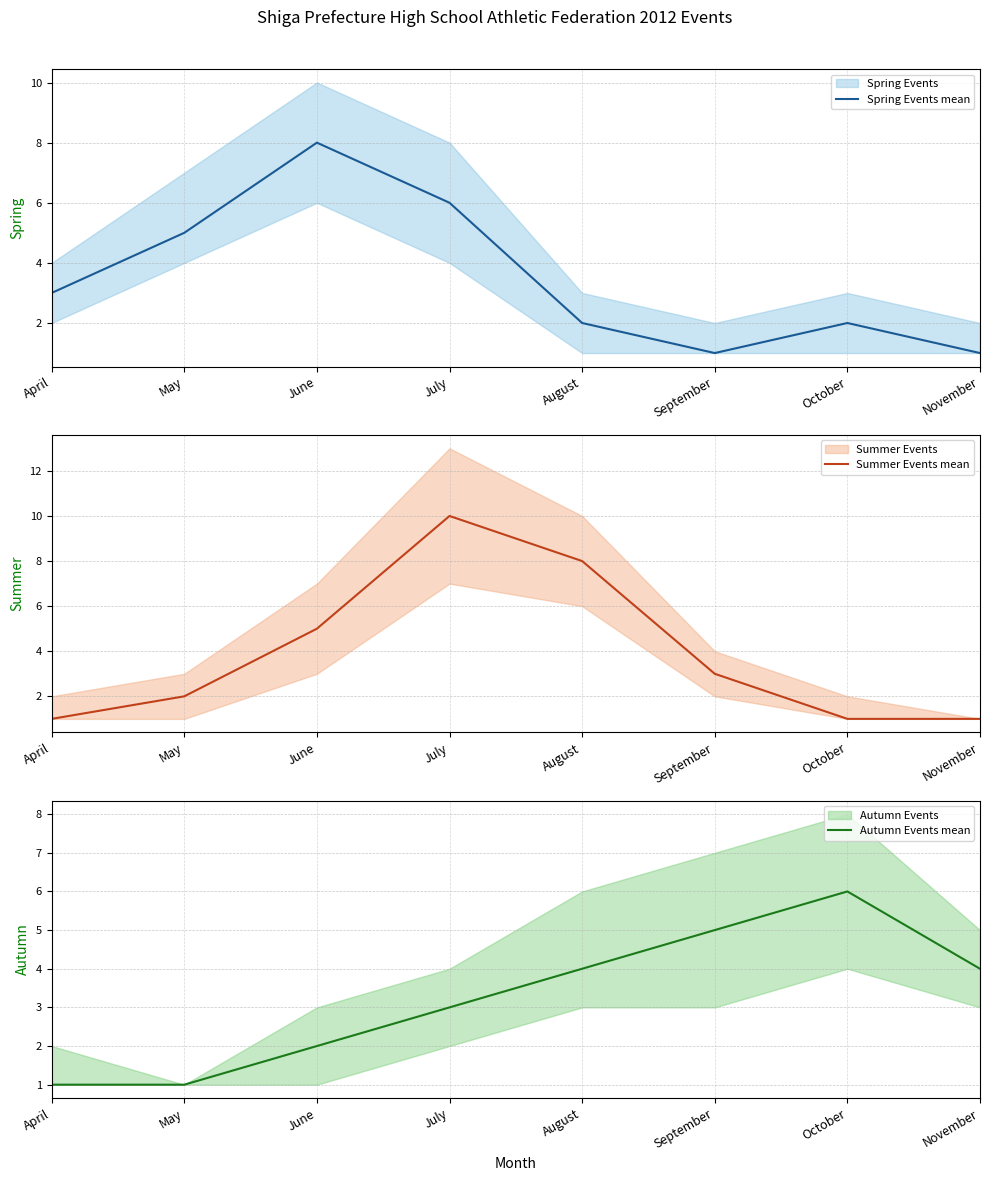

In Summer Events mean, how many points are higher than both neighbors (excluding endpoints)?

1